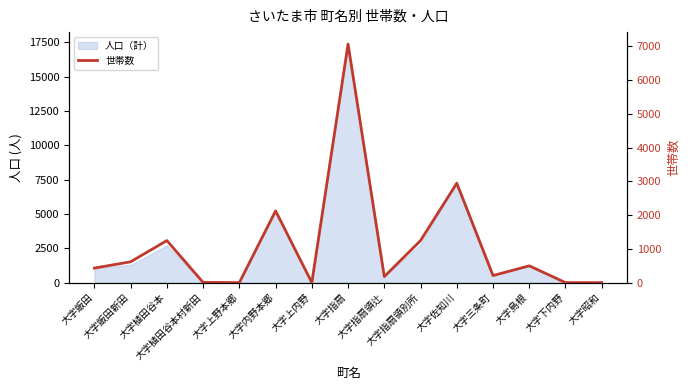

What position from the left is 大字島根?

13